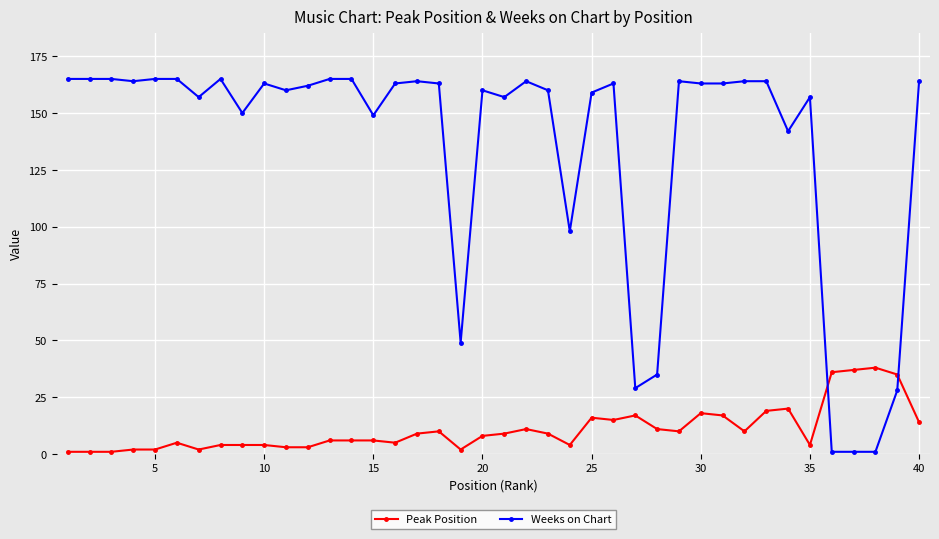

What is the difference between the second highest and second lowest values in the Weeks on Chart series?

164